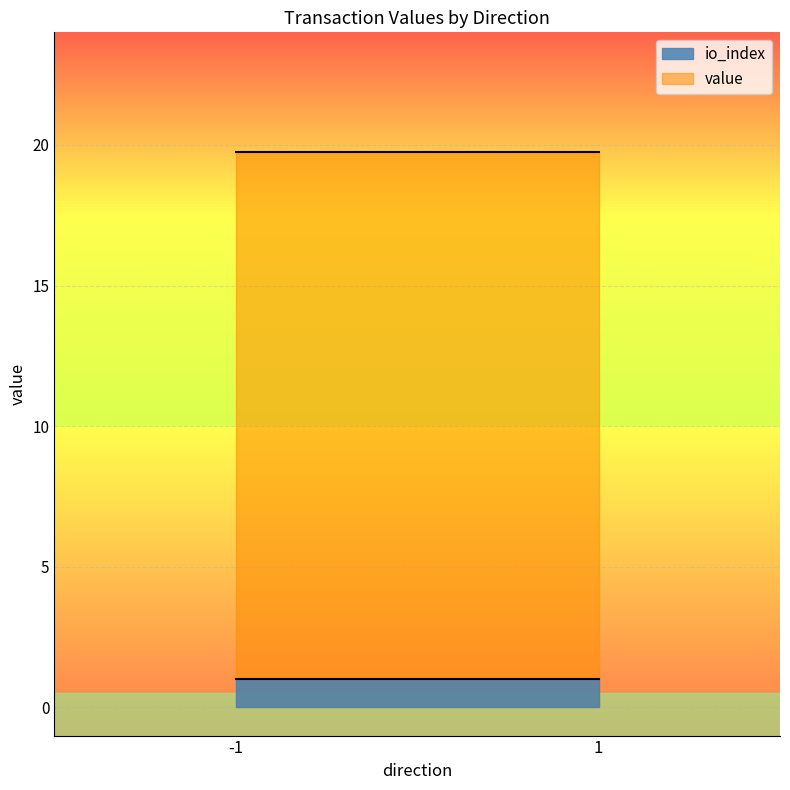

Is this an area chart (filled region under the line)?

No